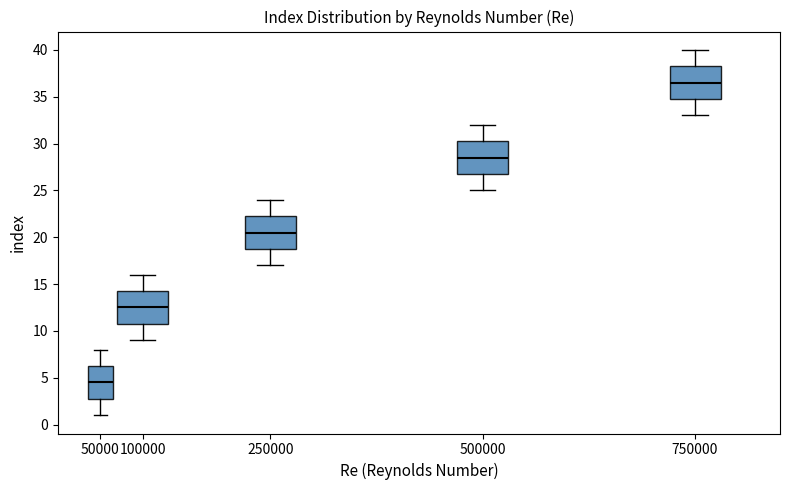

Reading left to right, transcribe this box plot: for each box, give where its median line is, the range the box spans, and where its two whiskers end, as read against the y-axis. The values are not printed on the chart, so give them approximately, as read against the axis.

50000: median 4.5, box 3.0 to 6.5, whiskers 1.0 to 8.0
100000: median 12.5, box 11.0 to 14.5, whiskers 9.0 to 16.0
250000: median 20.5, box 19.0 to 22.5, whiskers 17.0 to 24.0
500000: median 28.5, box 27.0 to 30.5, whiskers 25.0 to 32.0
750000: median 36.5, box 35.0 to 38.5, whiskers 33.0 to 40.0